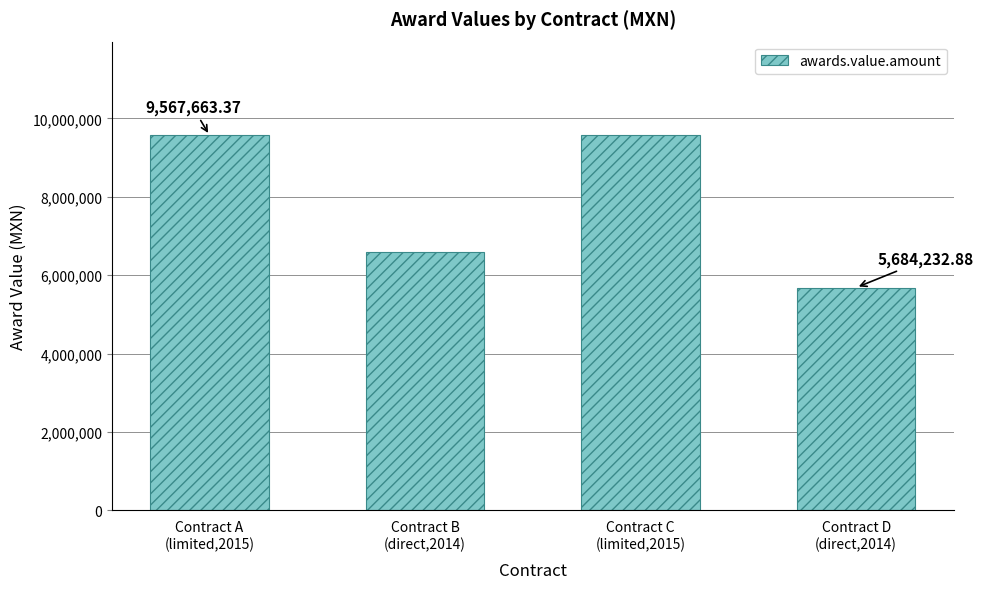

What is the minimum value shown in the chart?

5684232.9